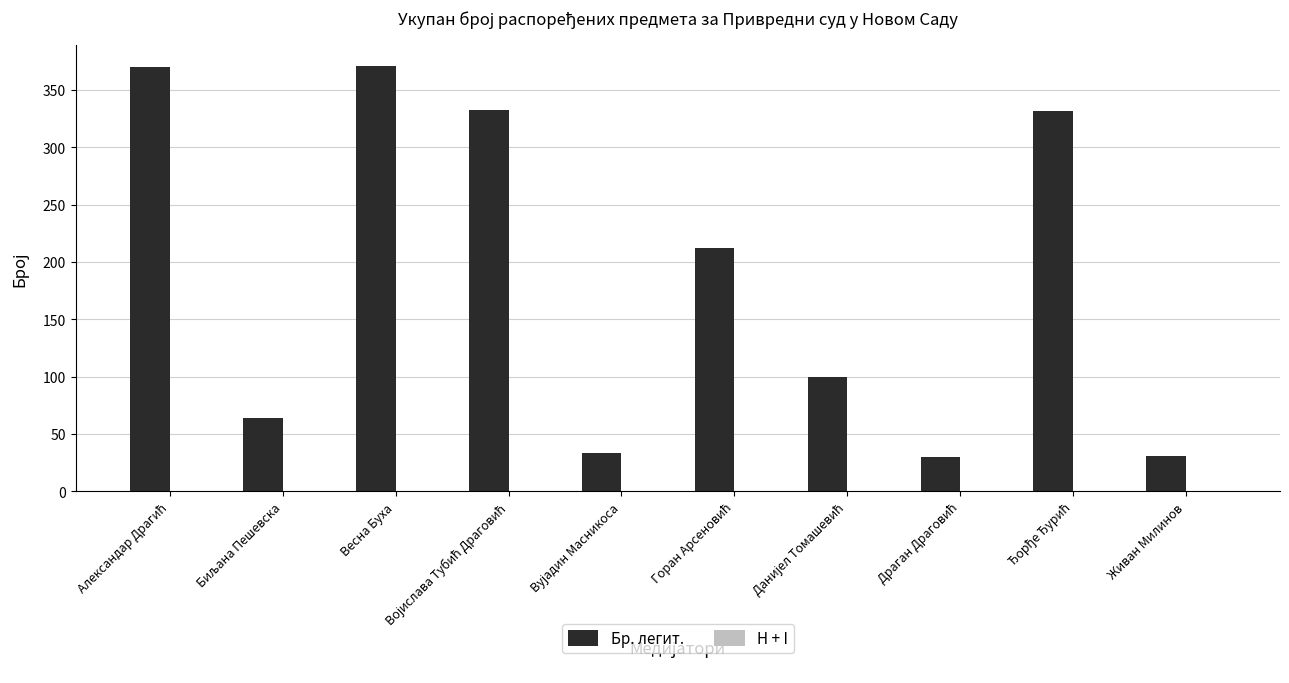

What is the greatest value displayed?

371